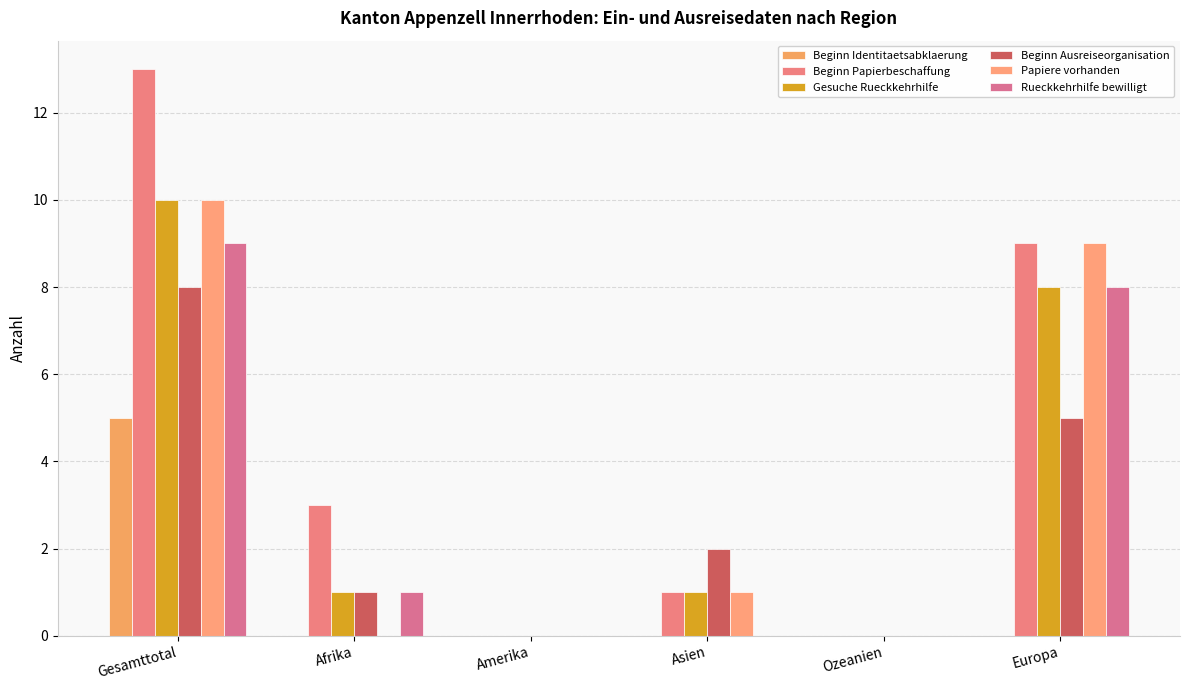

True or false: Rueckkehrhilfe bewilligt has a value of 16 at Gesamttotal.

False